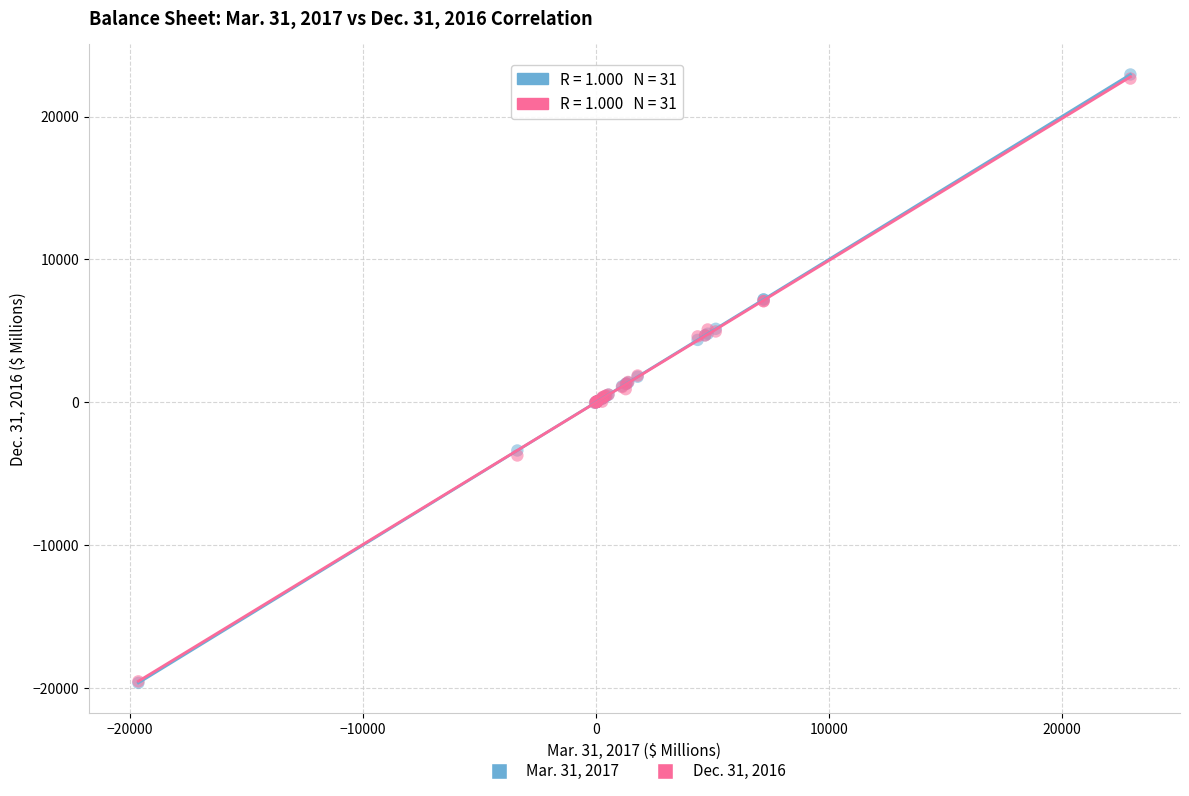

Which series has the largest Y range (max minus min)?

Mar. 31, 2017